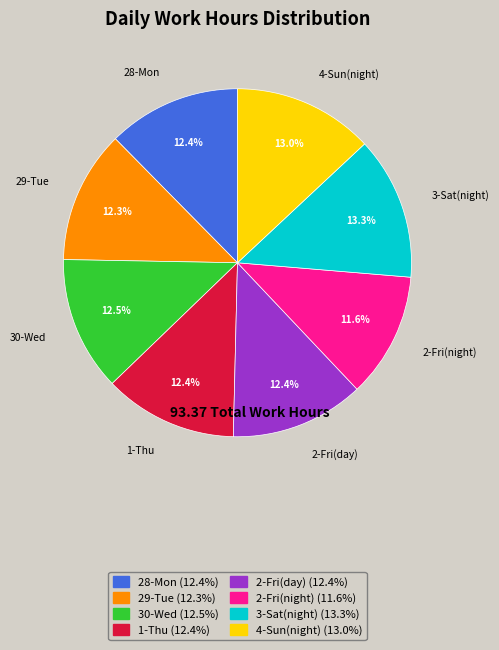

To the nearest percent, what is the difference between the 4-Sun(night) and 2-Fri(night) slice percentages?

1%